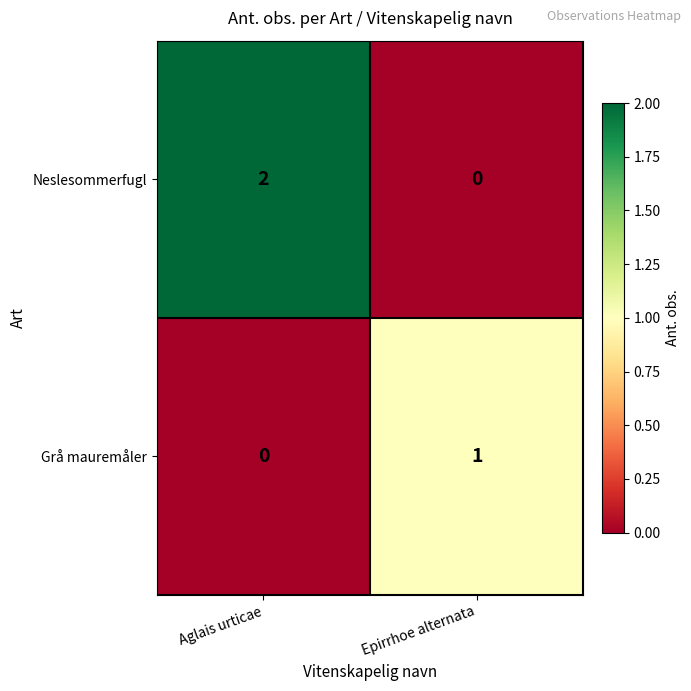

Which category has the lowest value in the Grå mauremåler series?

Aglais urticae